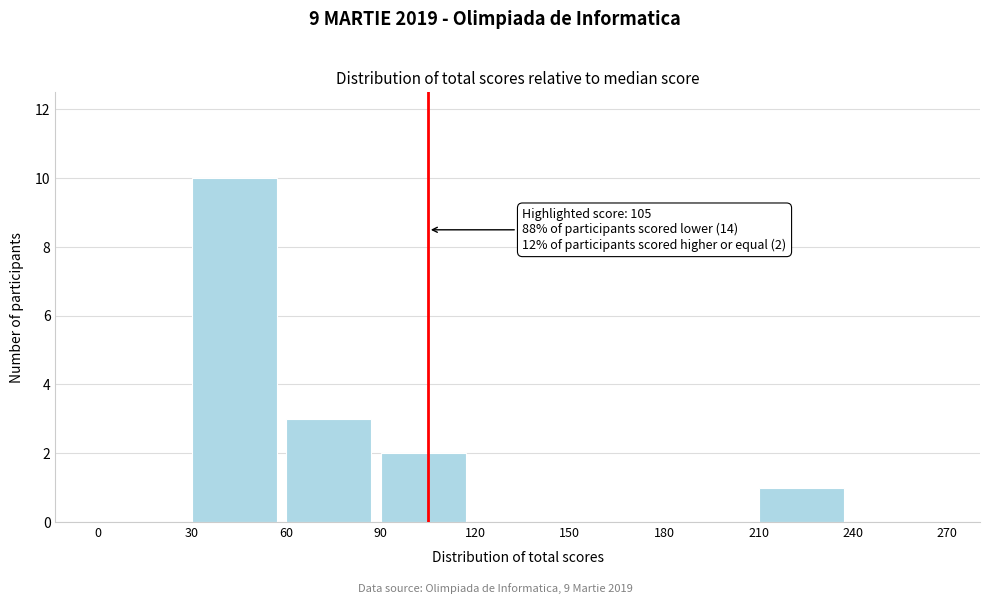

Which range on the x-axis has the tallest bar?

30 to 60